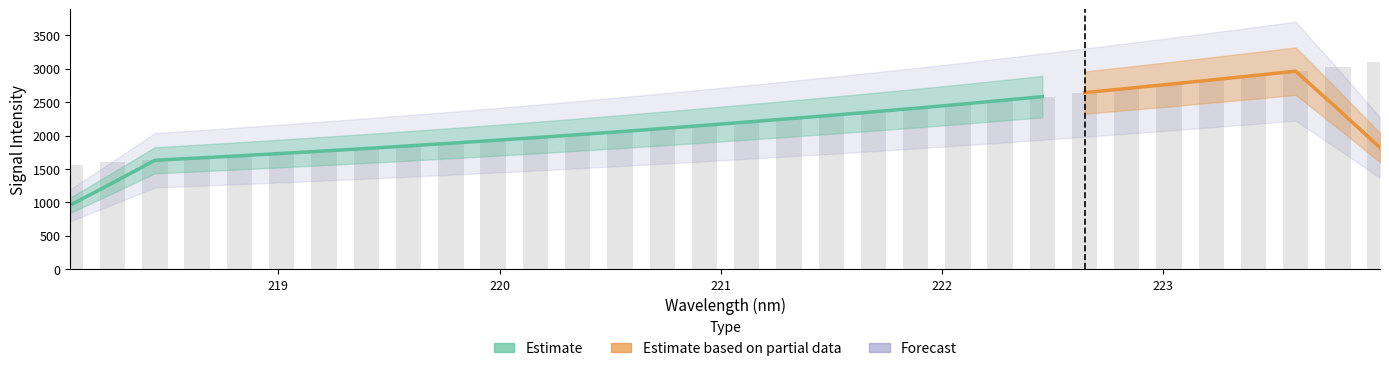

True or false: the data shows 3680.4 at 223.2172.

False